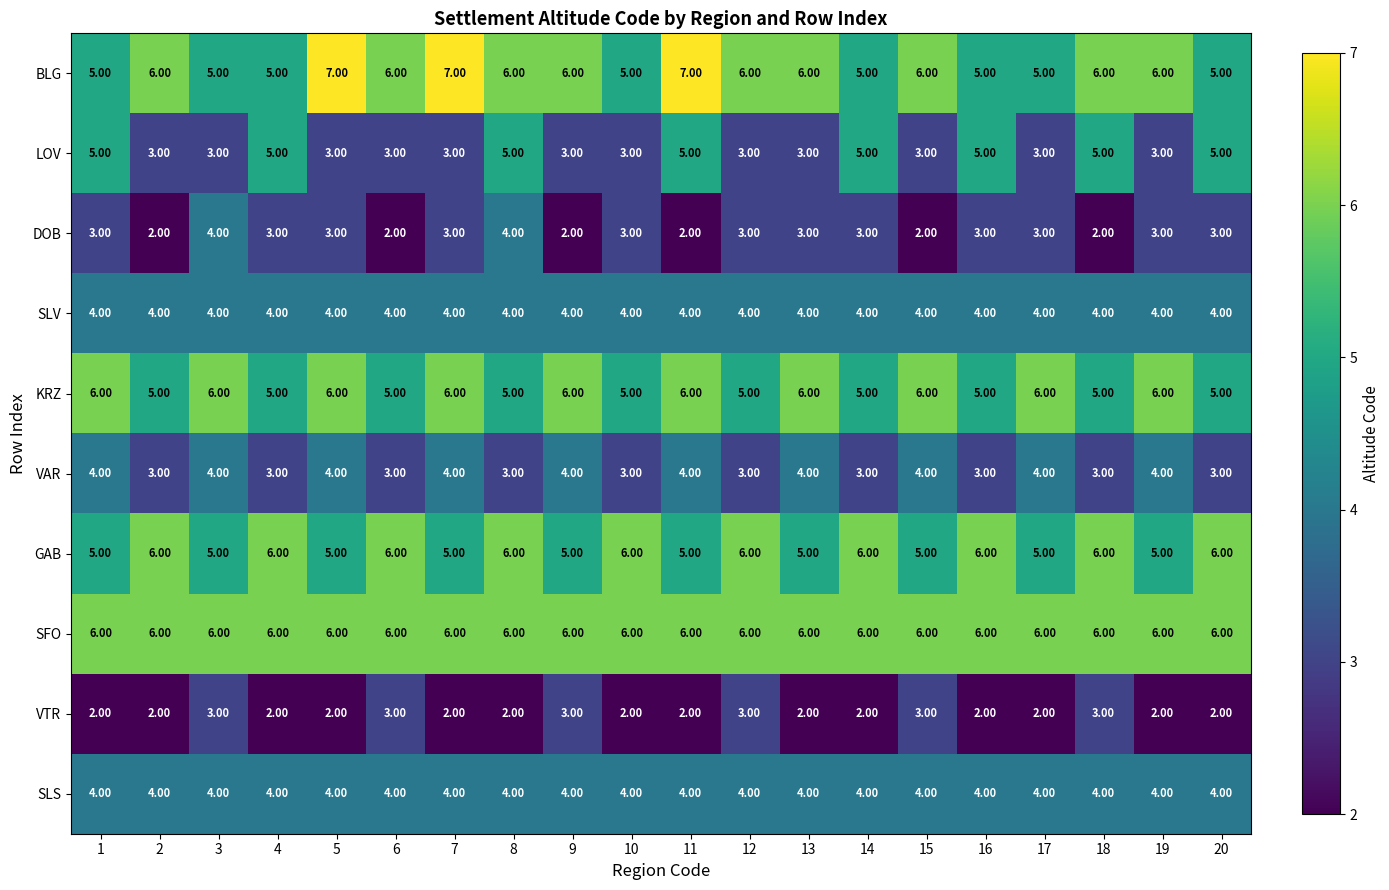

What is the sum of the KRZ values at 14 and 15?

11